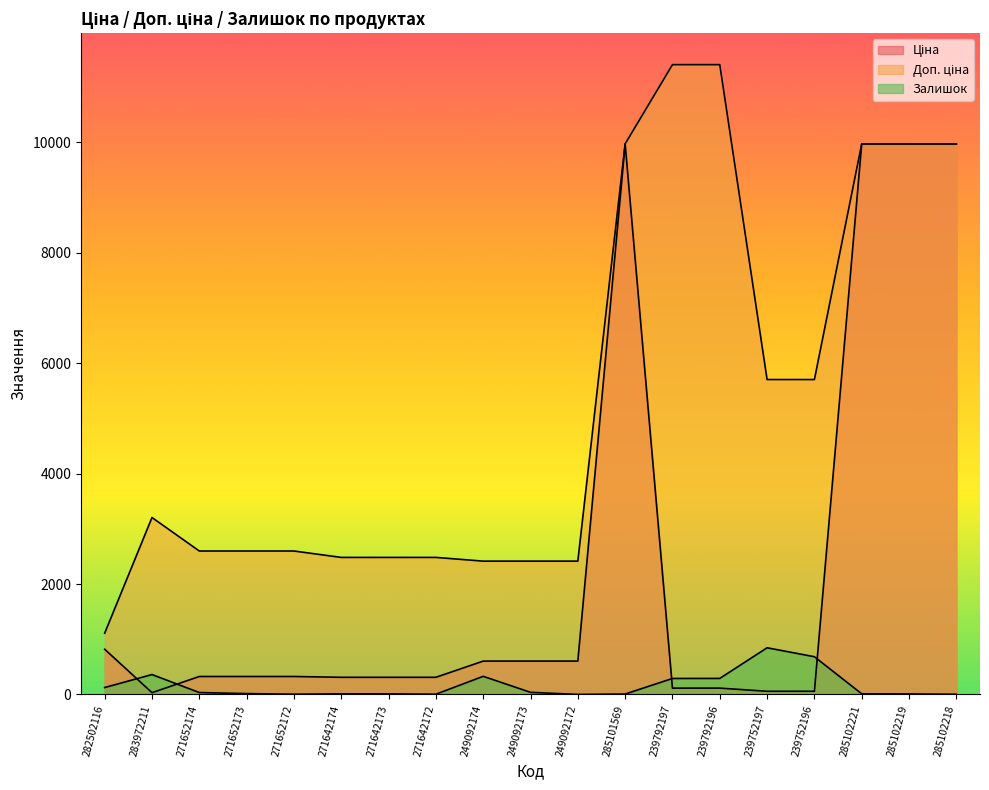

What is the maximum value shown in the chart?

11410.0